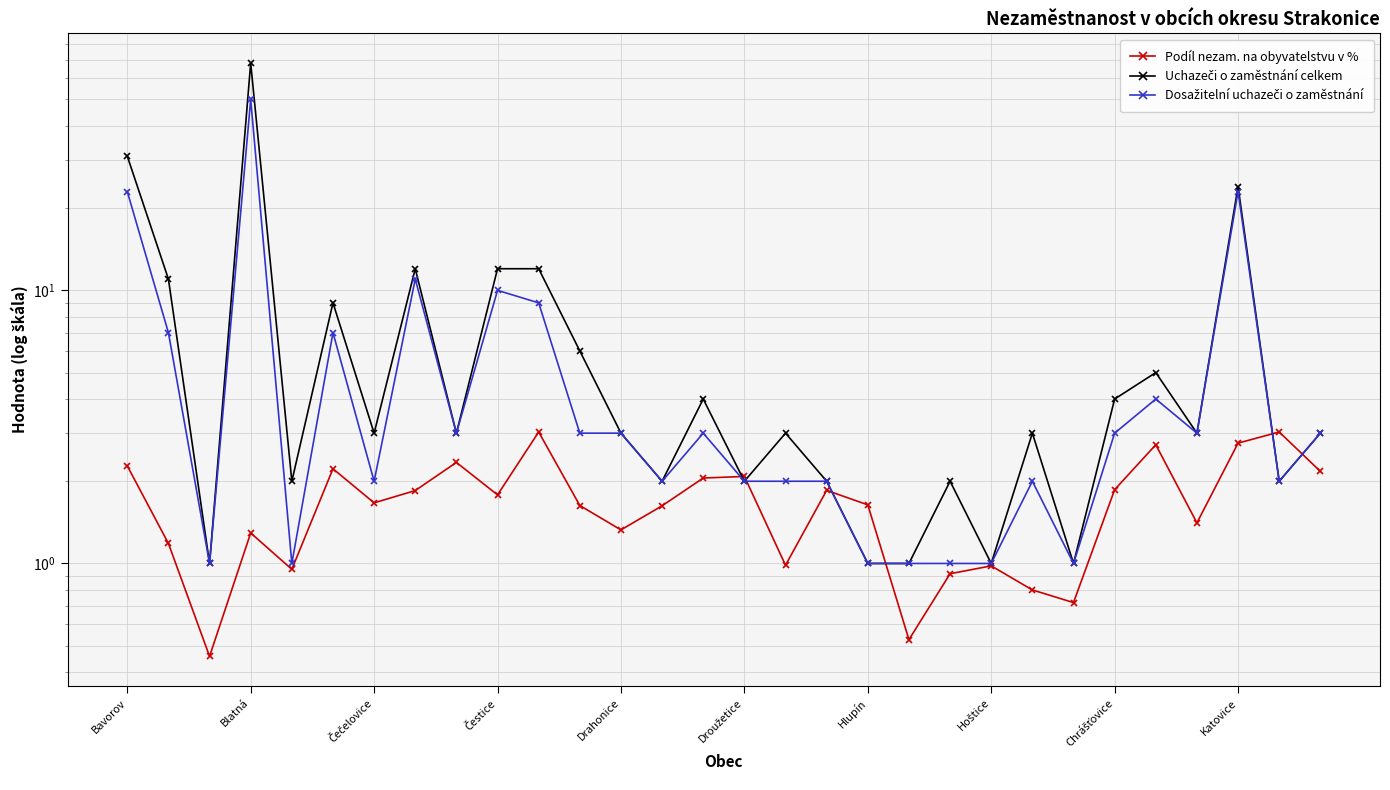

Reading left to right, list all the values displayed in this chart.

Podíl nezam. na obyvatelstvu v %: 2.3	1.2	0.5	1.3	1.0	2.2	1.7	1.8	2.3	1.8	3.0	1.6	1.3	1.6	2.1	2.1	1.0	1.9	1.6	0.5	0.9	1.0	0.8	0.7	1.9	2.7	1.4	2.8	3.0	2.2
Uchazeči o zaměstnání celkem: 31.0	11.0	1.0	68.0	2.0	9.0	3.0	12.0	3.0	12.0	12.0	6.0	3.0	2.0	4.0	2.0	3.0	2.0	1.0	1.0	2.0	1.0	3.0	1.0	4.0	5.0	3.0	24.0	2.0	3.0
Dosažitelní uchazeči o zaměstnání: 23.0	7.0	1.0	50.0	1.0	7.0	2.0	11.0	3.0	10.0	9.0	3.0	3.0	2.0	3.0	2.0	2.0	2.0	1.0	1.0	1.0	1.0	2.0	1.0	3.0	4.0	3.0	23.0	2.0	3.0